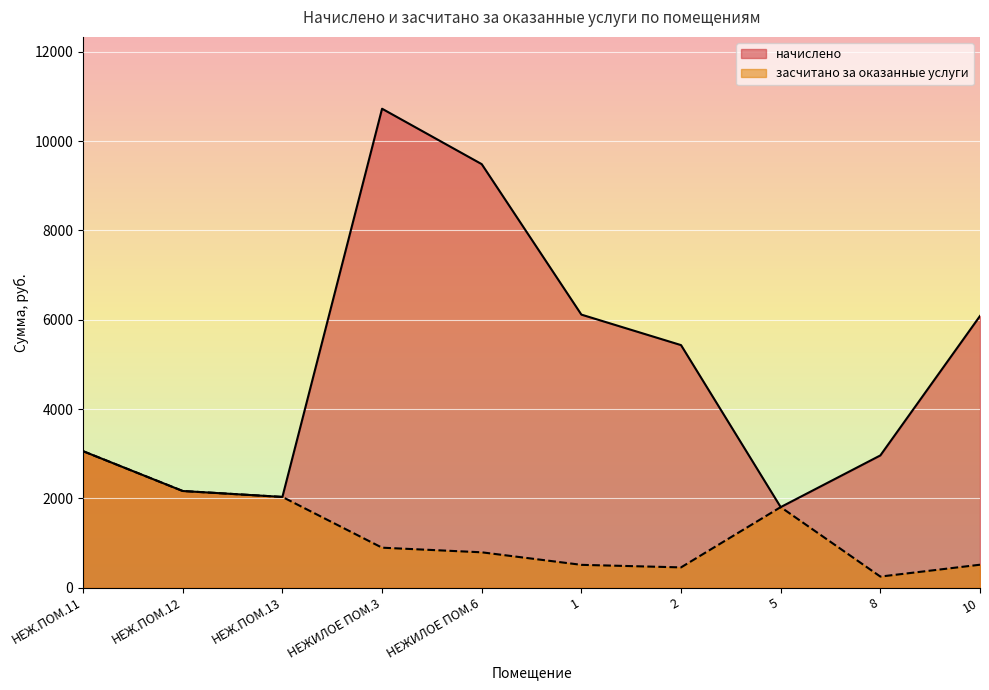

In засчитано за оказанные услуги, how many points are lower than both neighbors (excluding endpoints)?

2